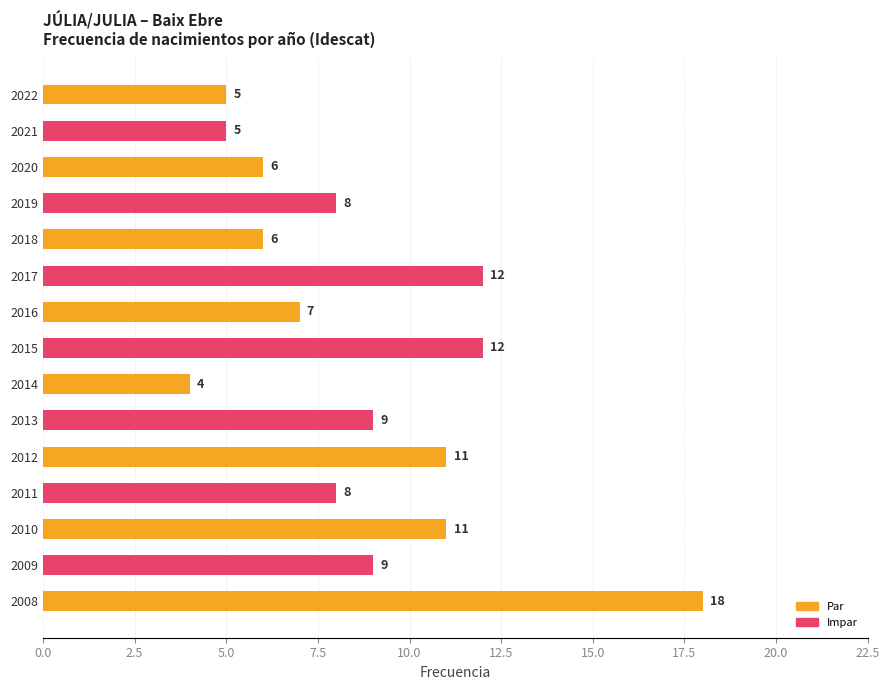

Reading bottom to top, what are all the values shown in this chart?

2008=18	2009=9	2010=11	2011=8	2012=11	2013=9	2014=4	2015=12	2016=7	2017=12	2018=6	2019=8	2020=6	2021=5	2022=5